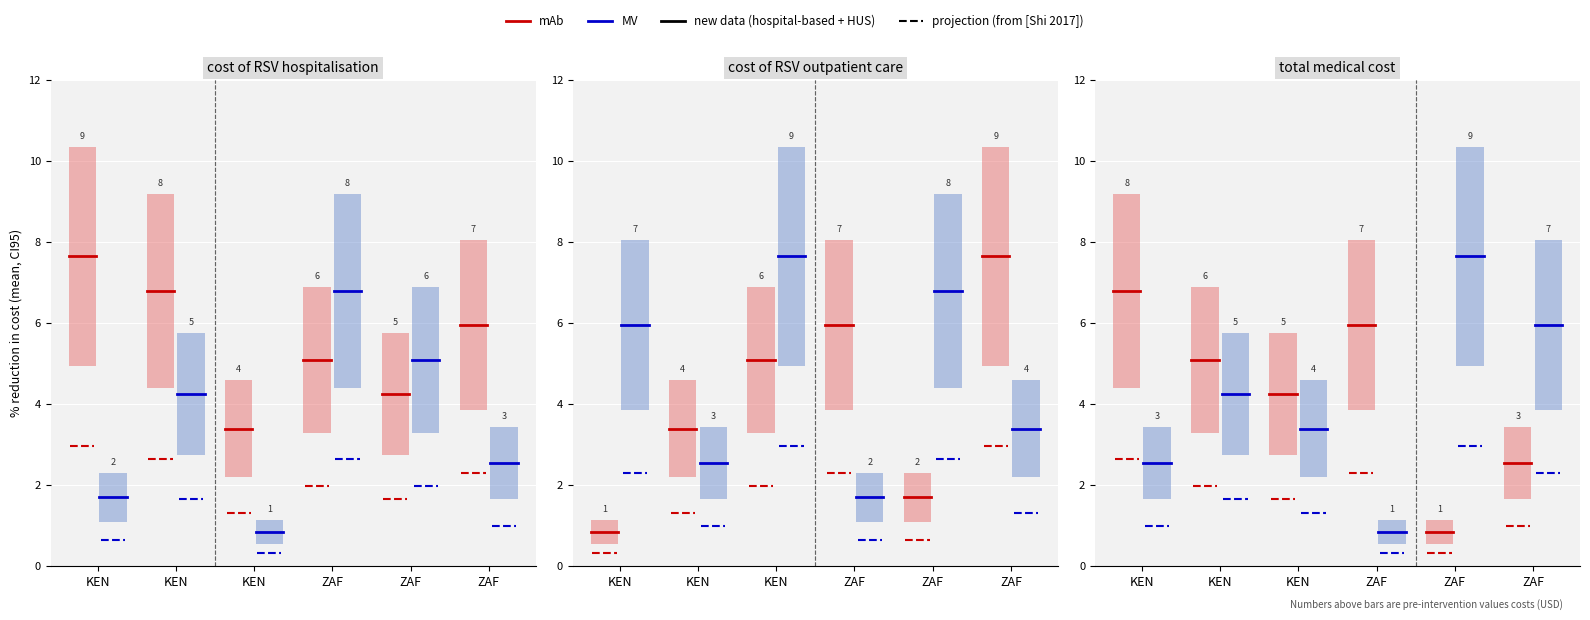

At how many categories does at least one series exceed 6?

2